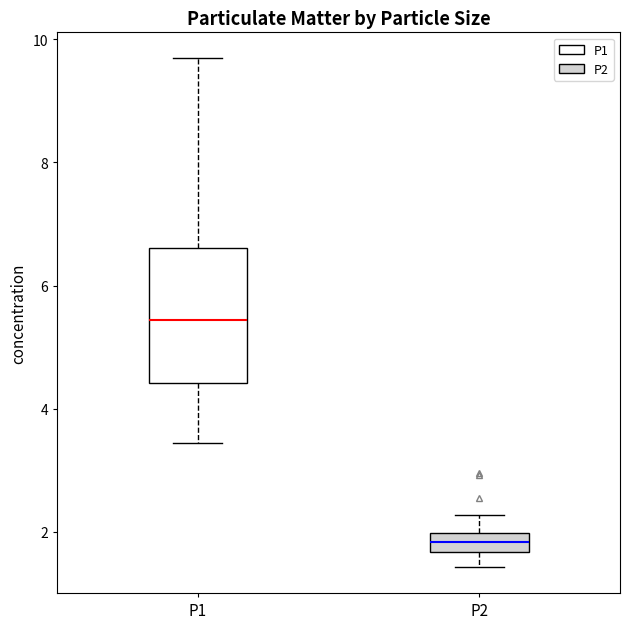

Comparing the boxes themselves (not the whiskers), which one is the tallest?

P1